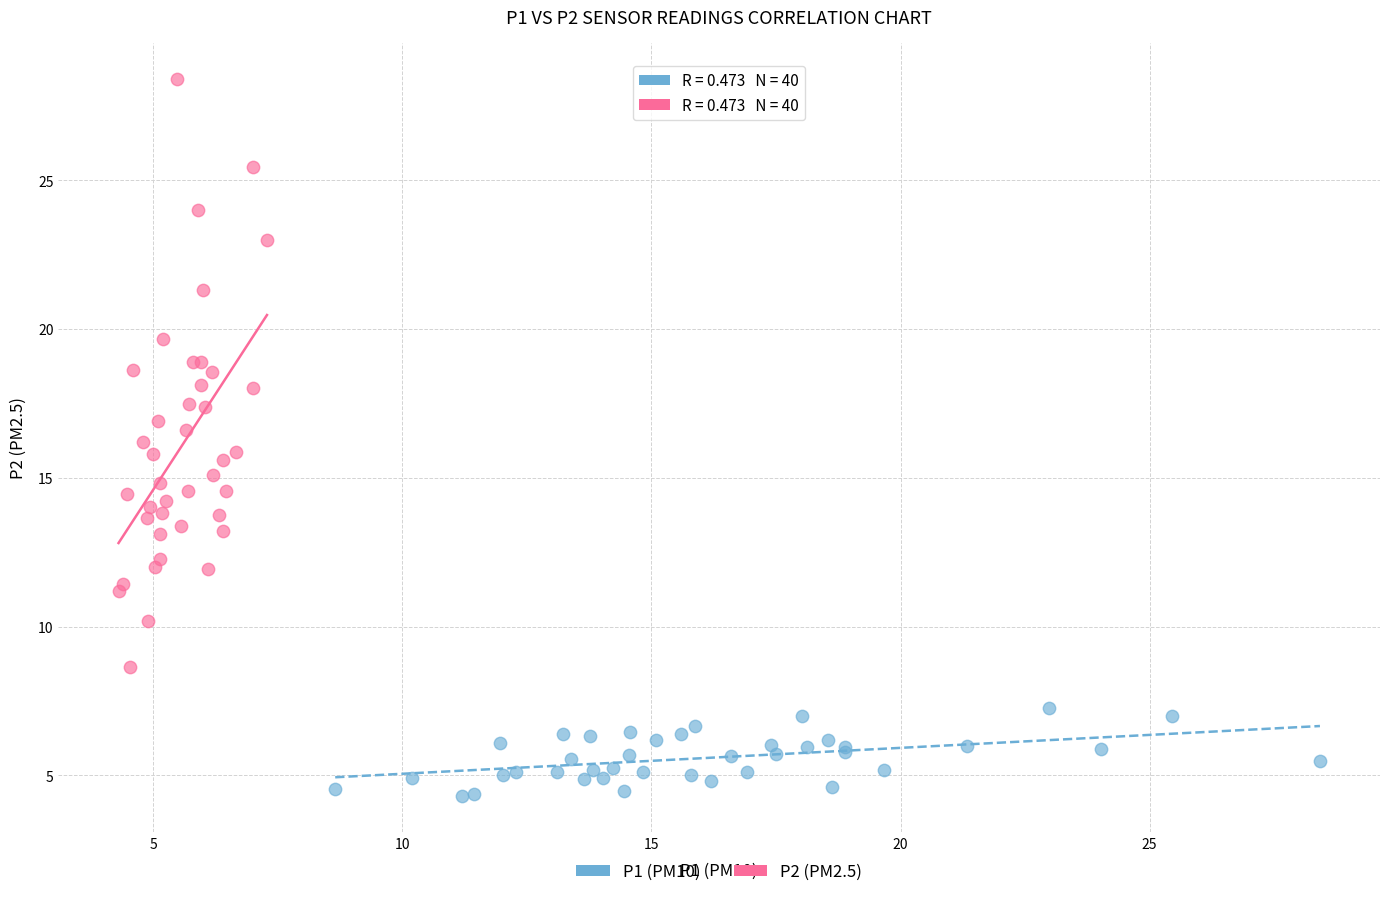

Which series reaches the maximum Y coordinate?

P2 (PM2.5)